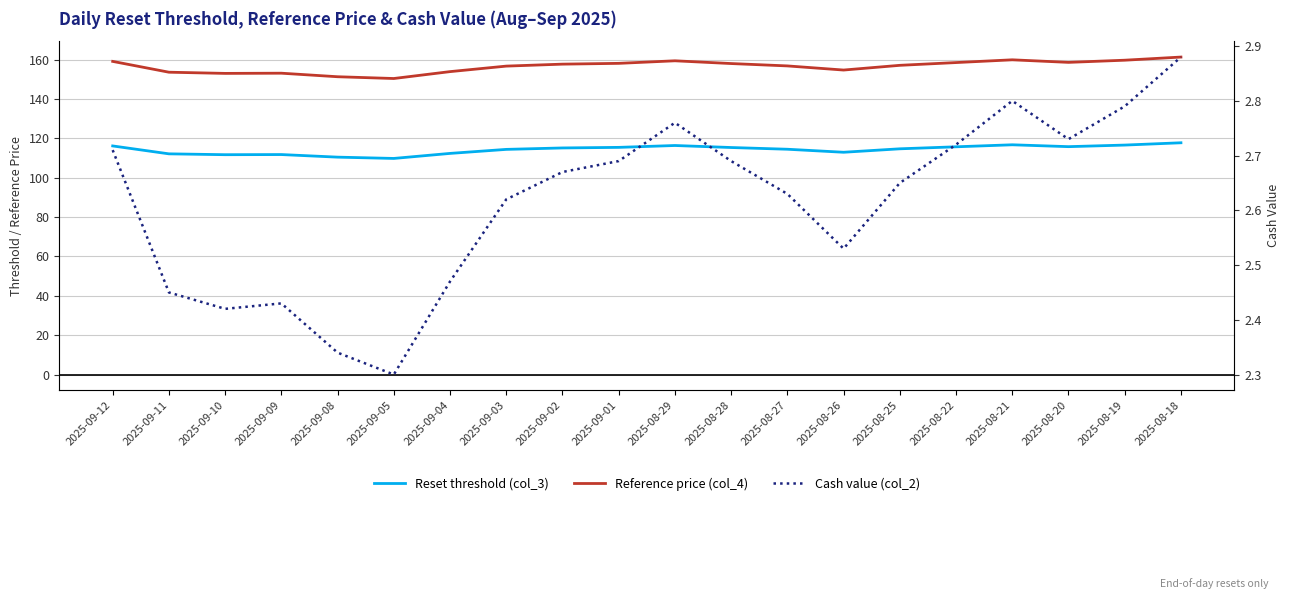

Reading right to left, list all the values displayed in this chart.

Reset threshold (col_3): 117.7	116.6	115.8	116.7	115.7	114.7	112.9	114.5	115.3	116.4	115.4	115.1	114.4	112.3	109.8	110.4	111.8	111.7	112.1	116.1
Reference price (col_4): 161.3	159.7	158.6	159.9	158.5	157.1	154.7	156.8	158.0	159.4	158.1	157.7	156.7	153.9	150.4	151.3	153.1	153.0	153.6	159.1
Cash value (col_2): 2.9	2.8	2.7	2.8	2.7	2.6	2.5	2.6	2.7	2.8	2.7	2.7	2.6	2.5	2.3	2.3	2.4	2.4	2.5	2.7